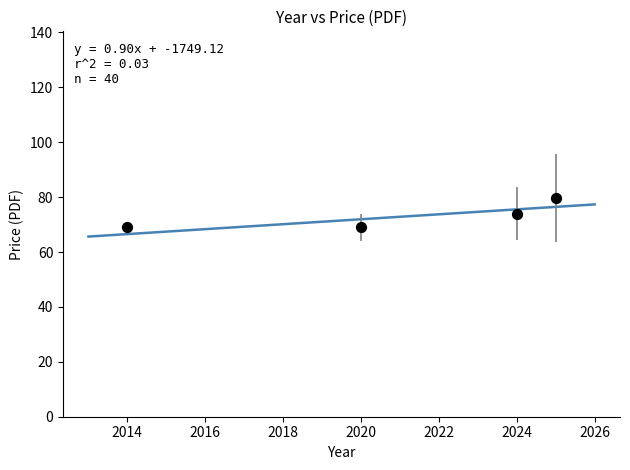

What is the range of Y values (max minus min)?

10.6